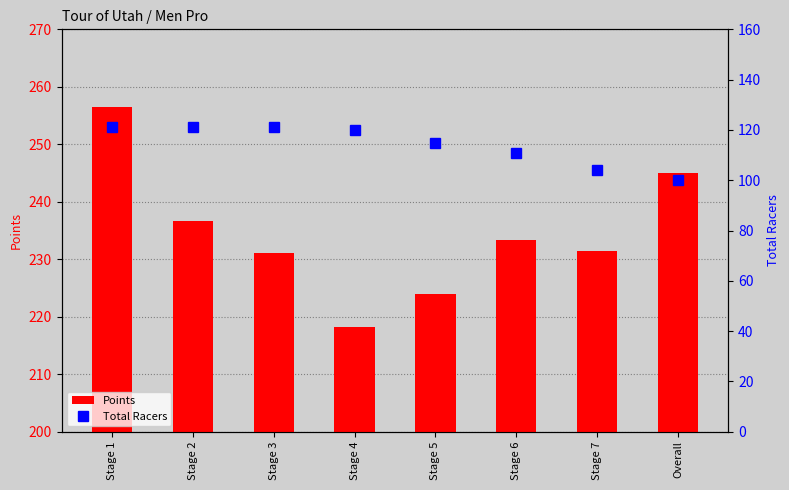

The Total Racers series shows 115.0 at Stage 5. True or false?

True